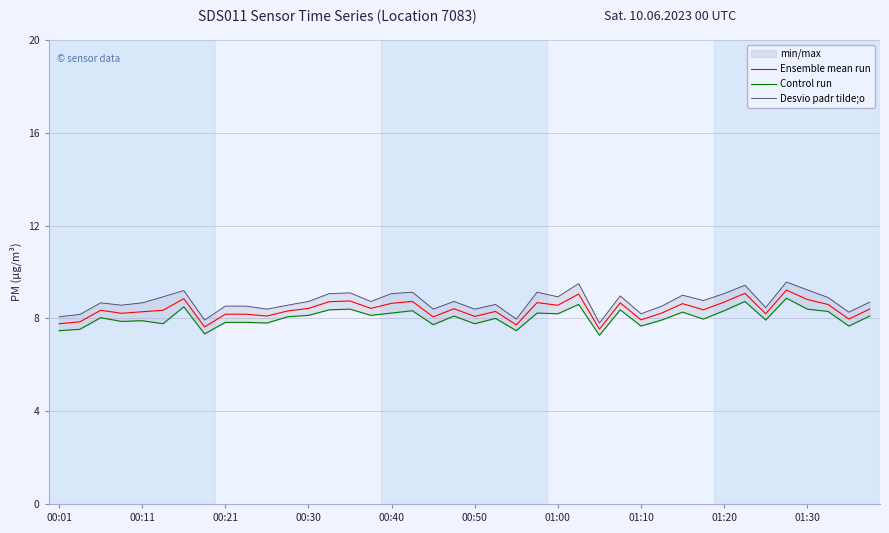

True or false: Control run and Ensemble mean run intersect in this chart.

False